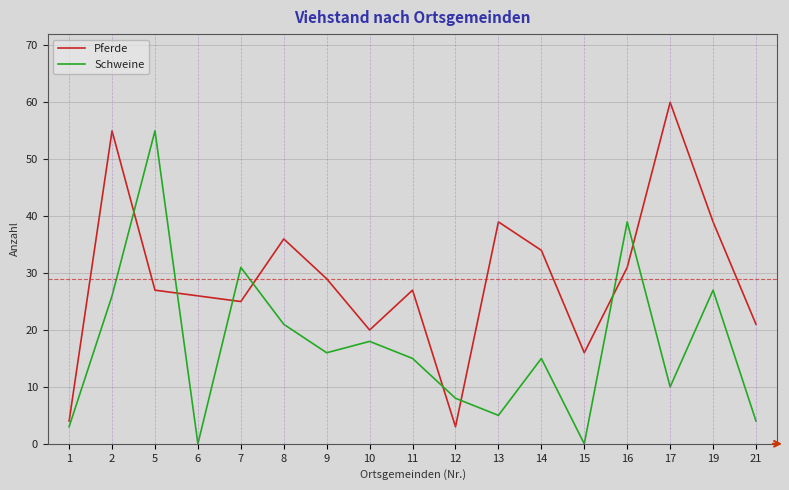

At 5, list the series in order from largest to smallest.

Schweine, Pferde